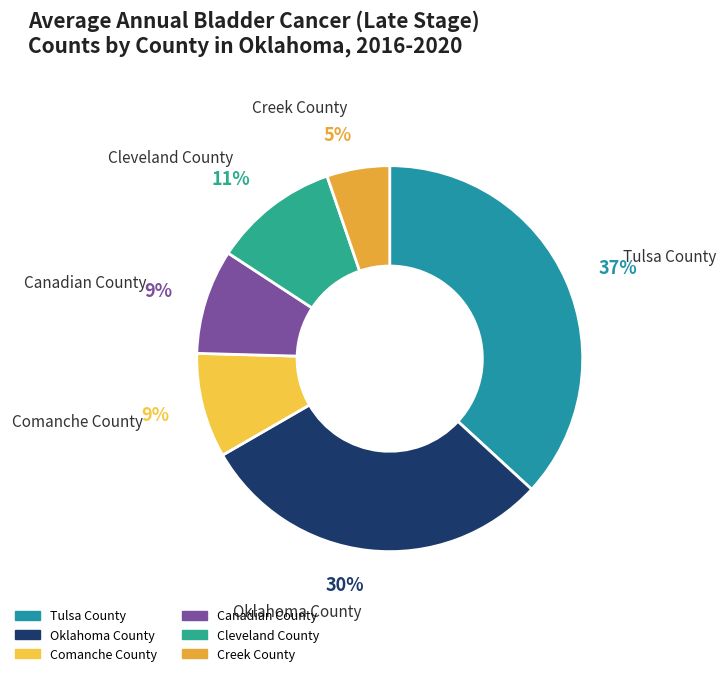

Count the number of slices in the pie.

6